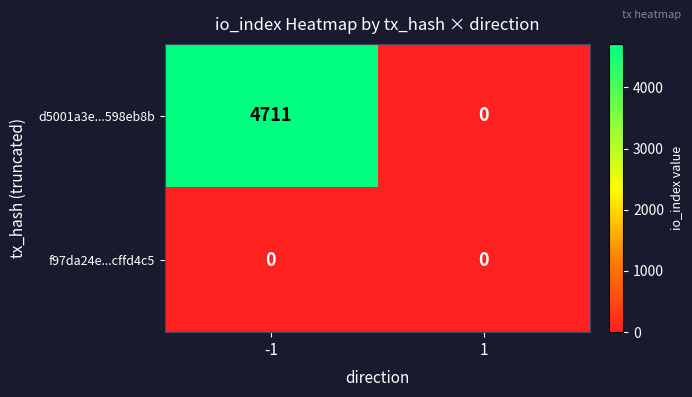

What is the sum of all d5001a3e...598eb8b values?

4711